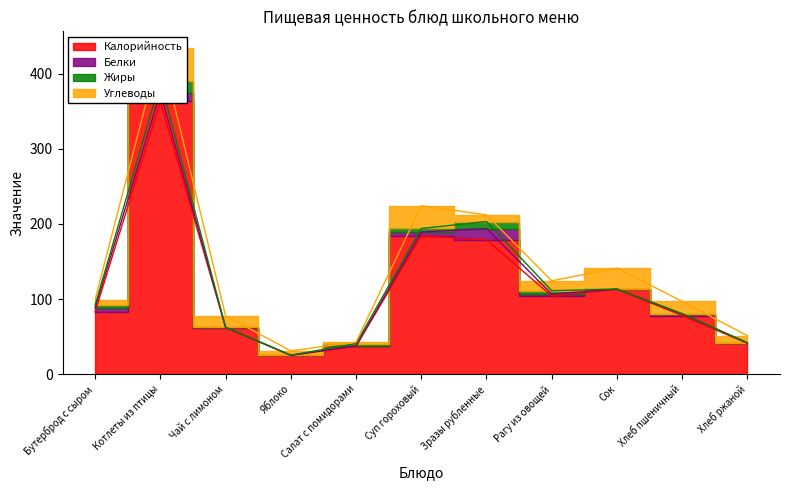

What is the label of the 9th point from the right?

Чай с лимоном